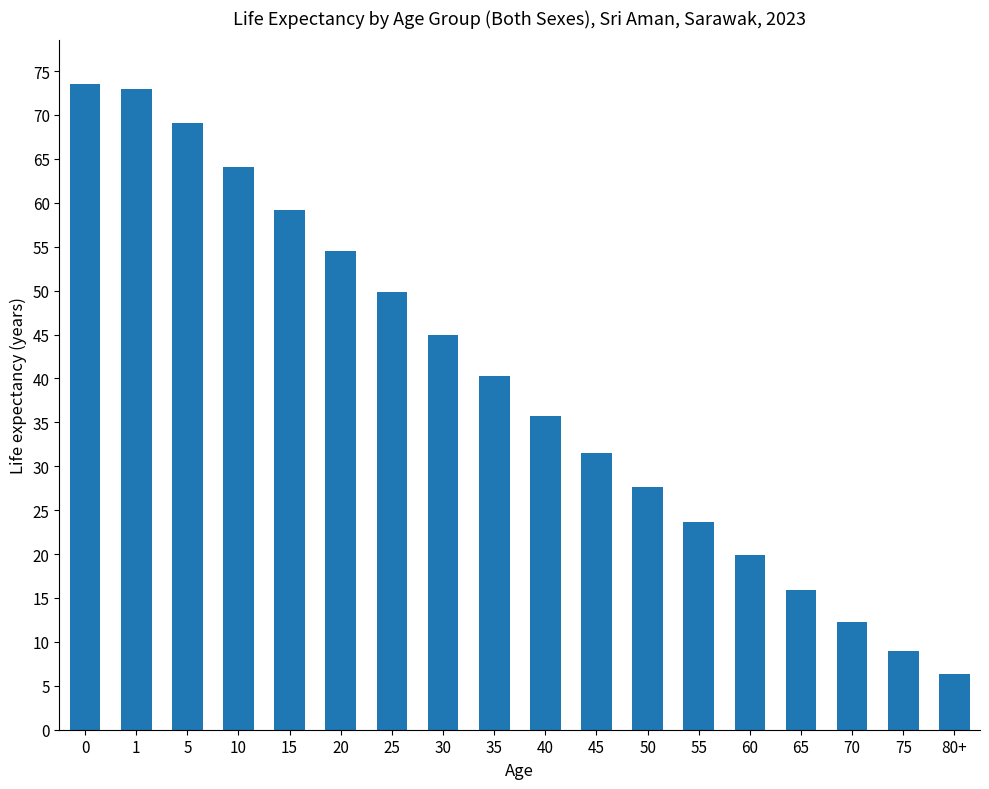

The value at 60 is 19.9. True or false?

True